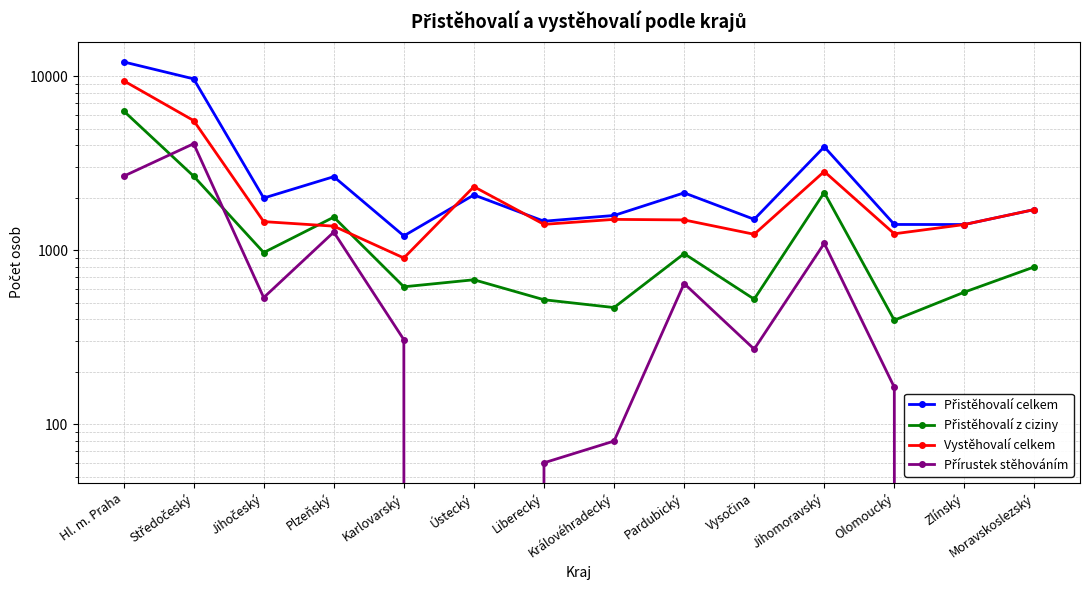

How many distinct data groups are displayed?

4